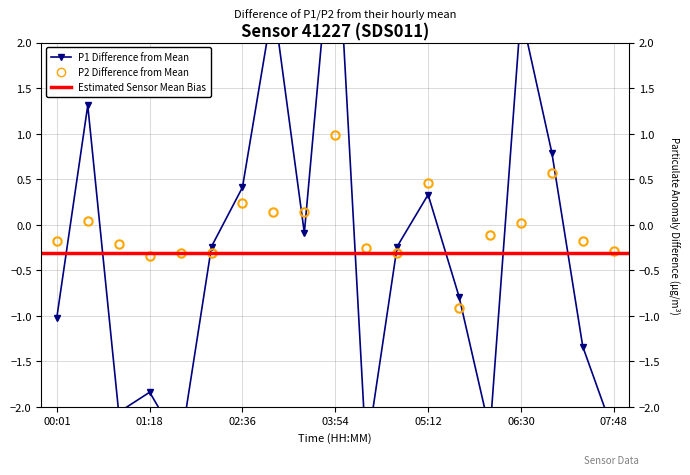

Rank the series by their maximum value, from lowest to highest.

P2, P1